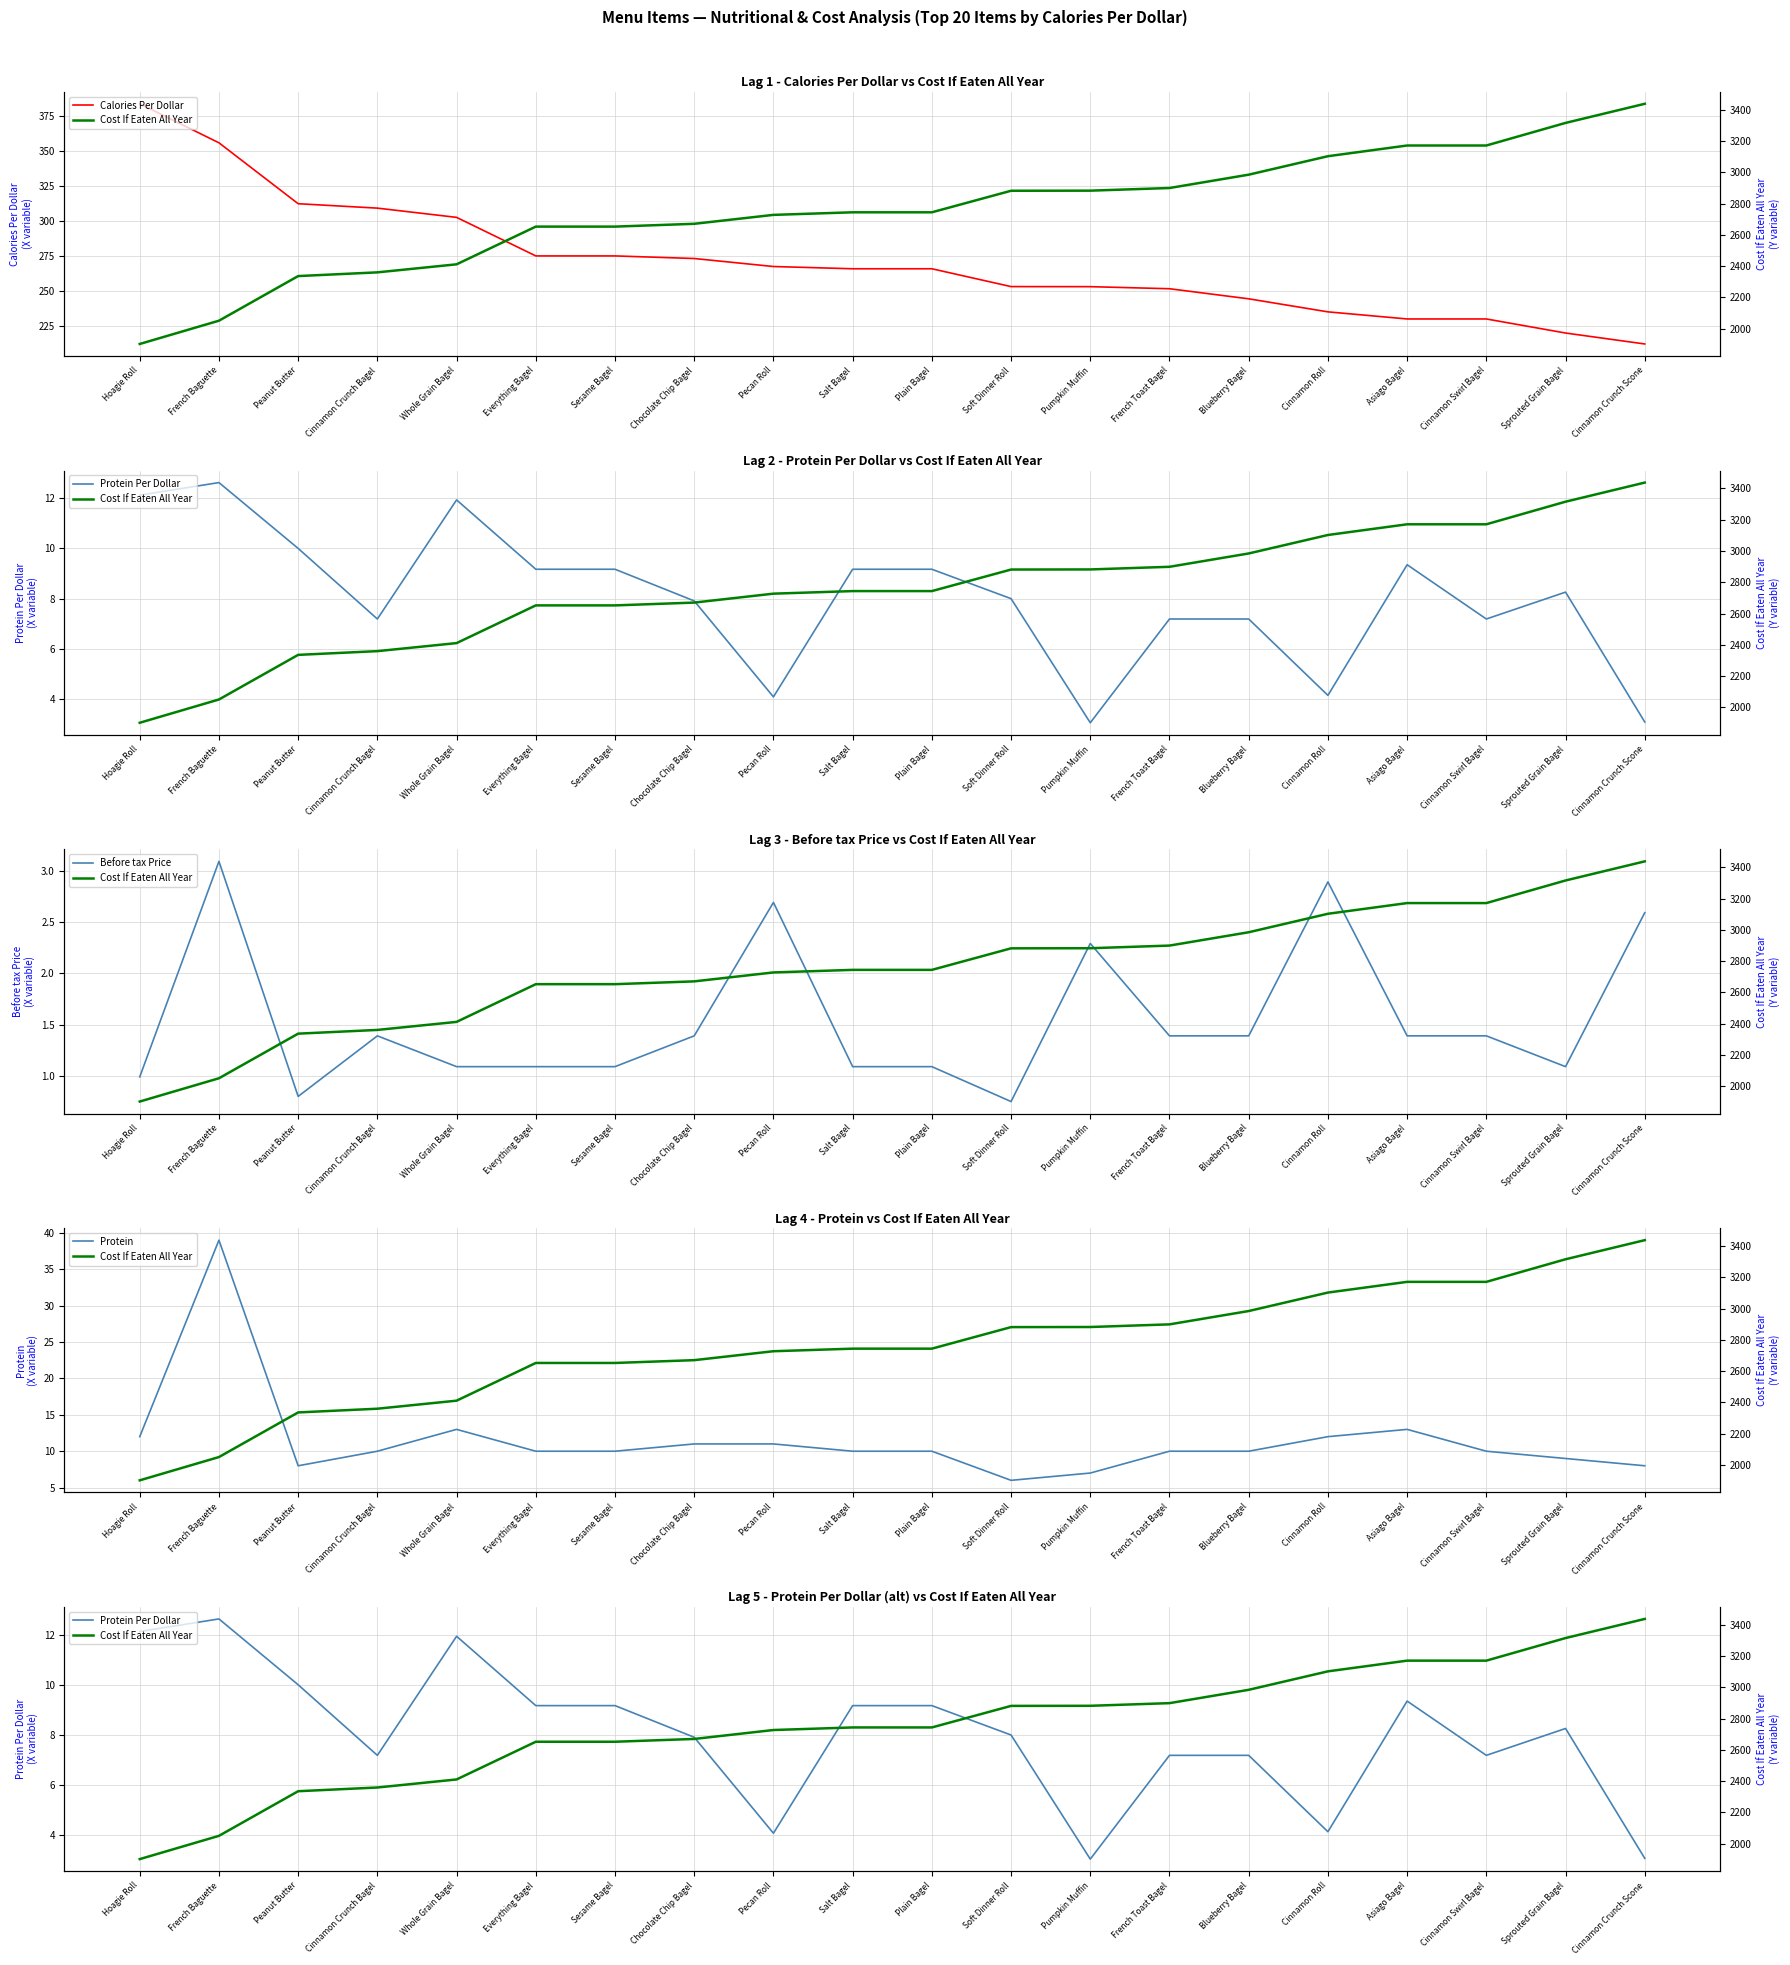

How many interior local peaks does the Protein Per Dollar series have?

4